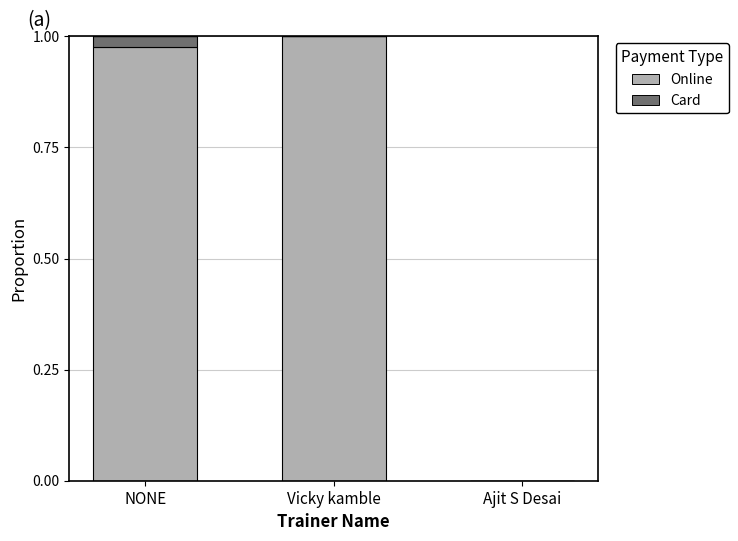

At which label does Online reach its peak?

Vicky kamble